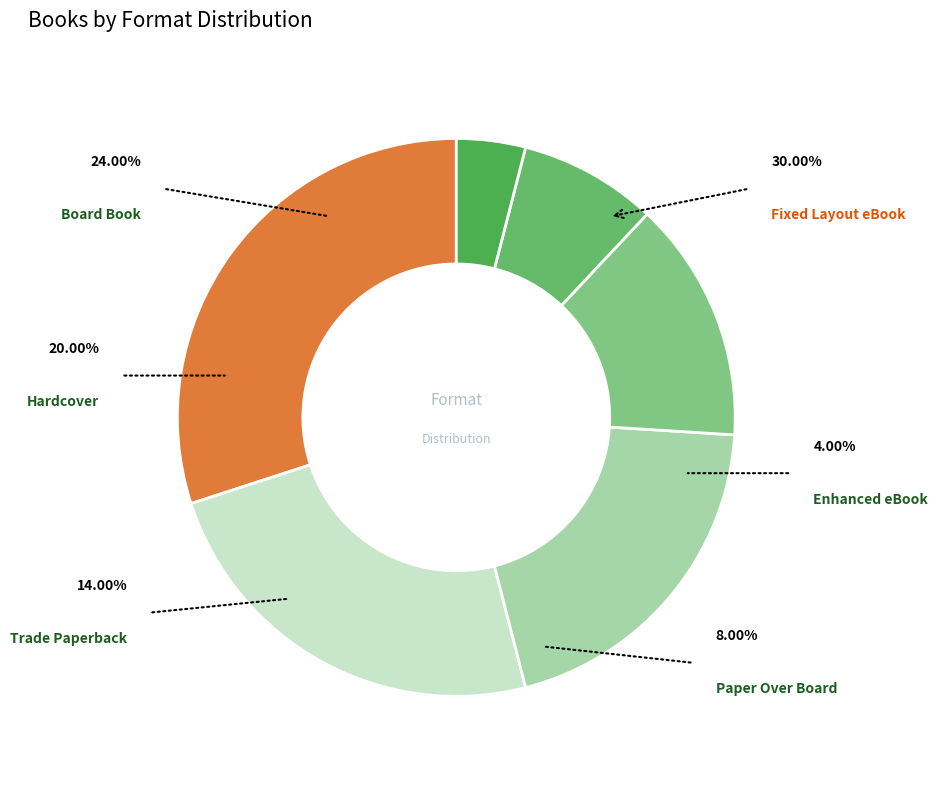

To the nearest percent, what is the difference between the Board Book and Hardcover slice percentages?

4%